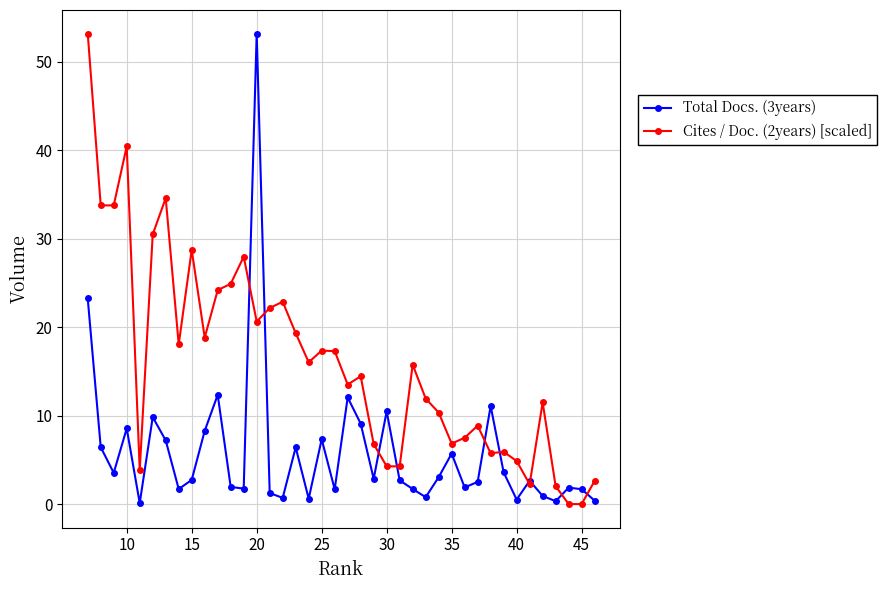

Rank the series by their average value, from highest to lowest.

Cites / Doc. (2years) [scaled], Total Docs. (3years)